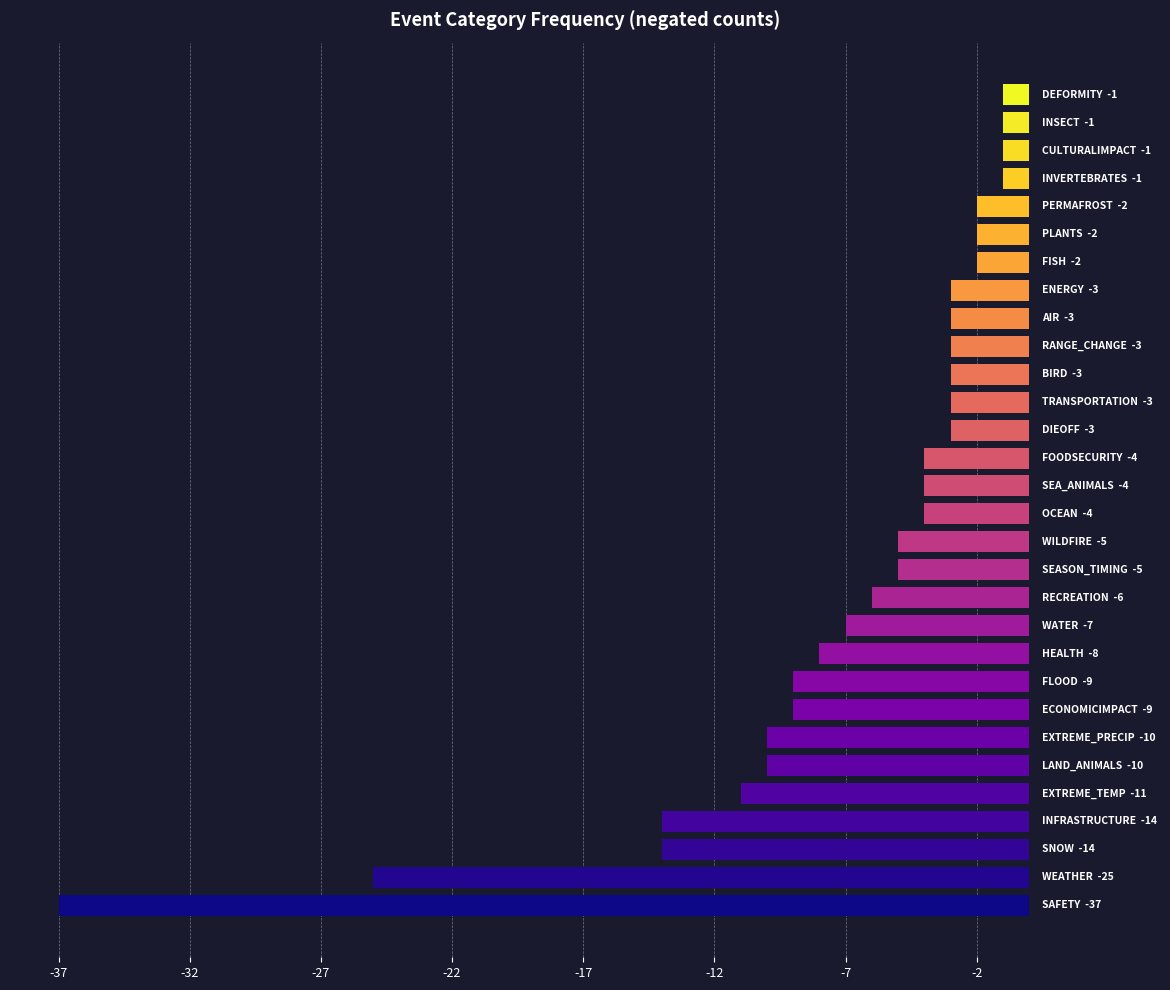

What is the average value?

-7